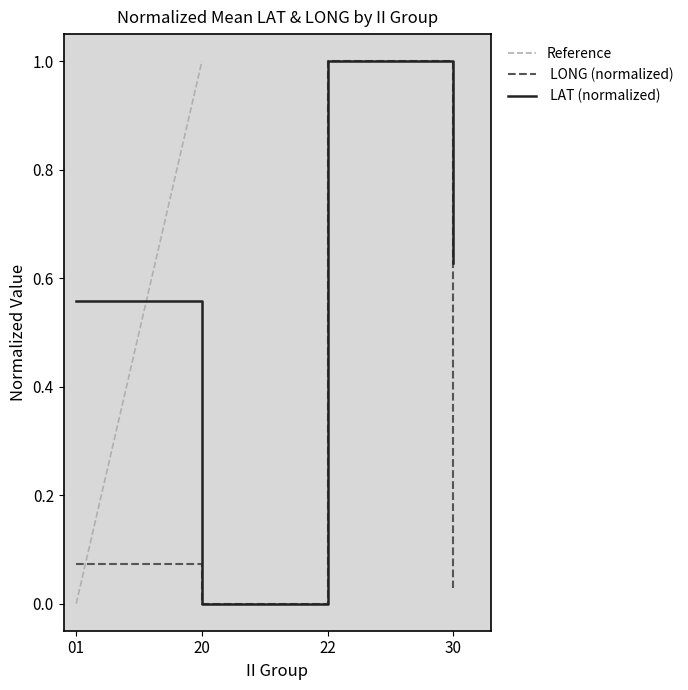

Reading left to right, list all the values displayed in this chart.

Reference: 0.0	0.3	0.7	1.0
 LONG (normalized): 0.1	0.0	1.0	0.0
 LAT (normalized): 0.6	0.0	1.0	0.6